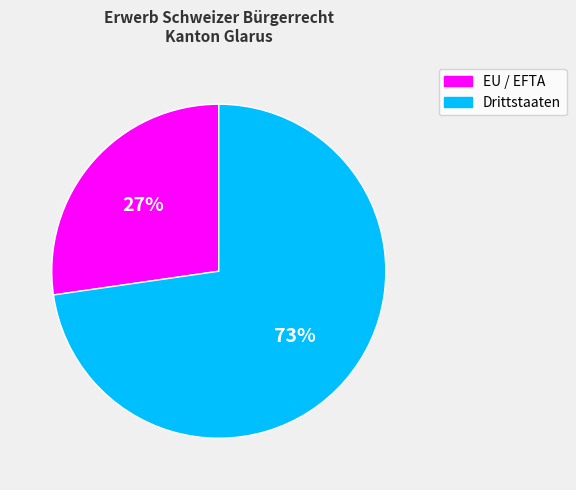

The Drittstaaten slice represents 61% of the pie. True or false?

False